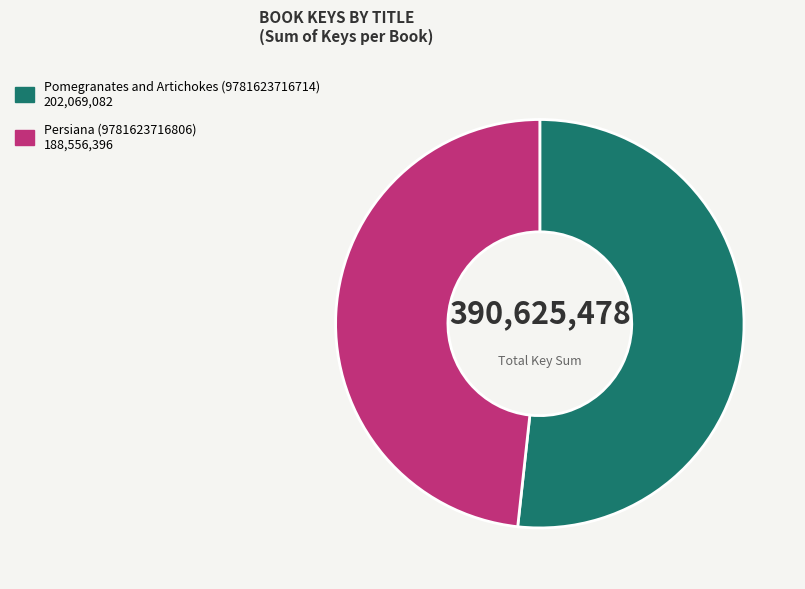

Rank the categories by value from lowest to highest.

Persiana (9781623716806), Pomegranates and Artichokes (9781623716714)